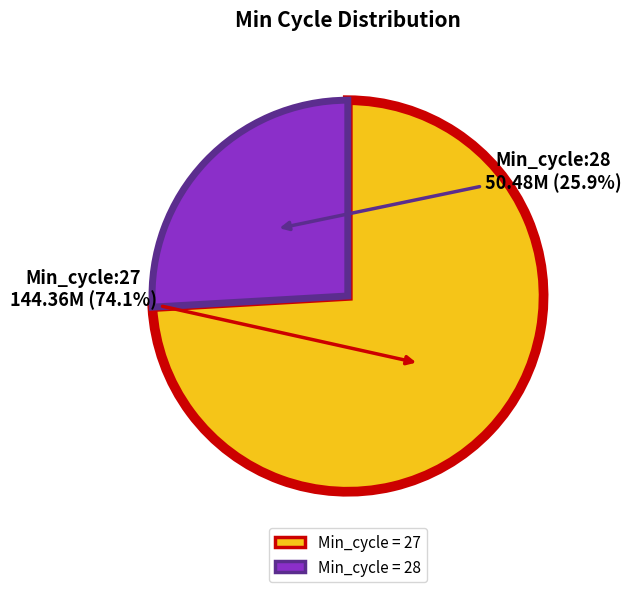

Does any single category account for the majority?

Yes